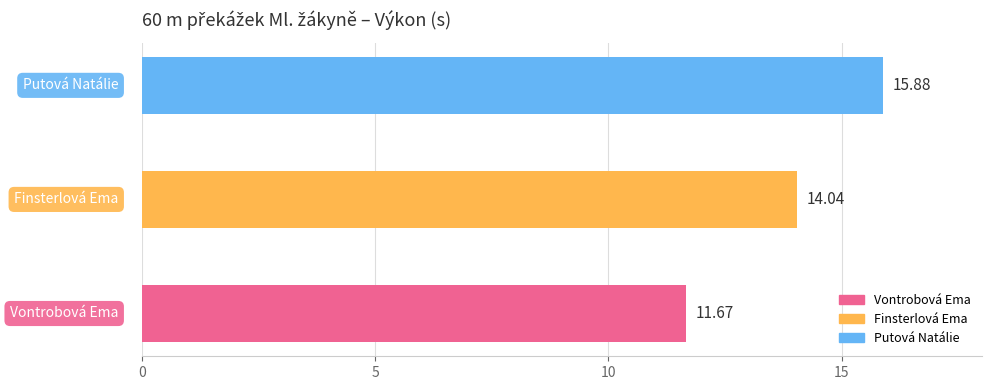

What is the smallest value displayed?

11.7